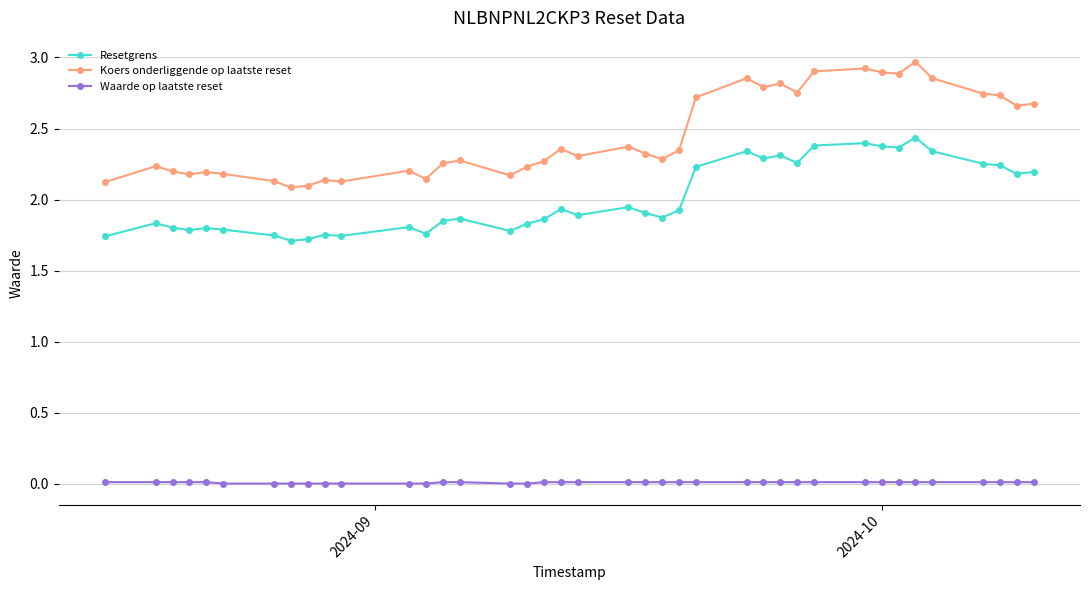

What are all the series names shown in the legend?

Resetgrens, Koers onderliggende op laatste reset, Waarde op laatste reset